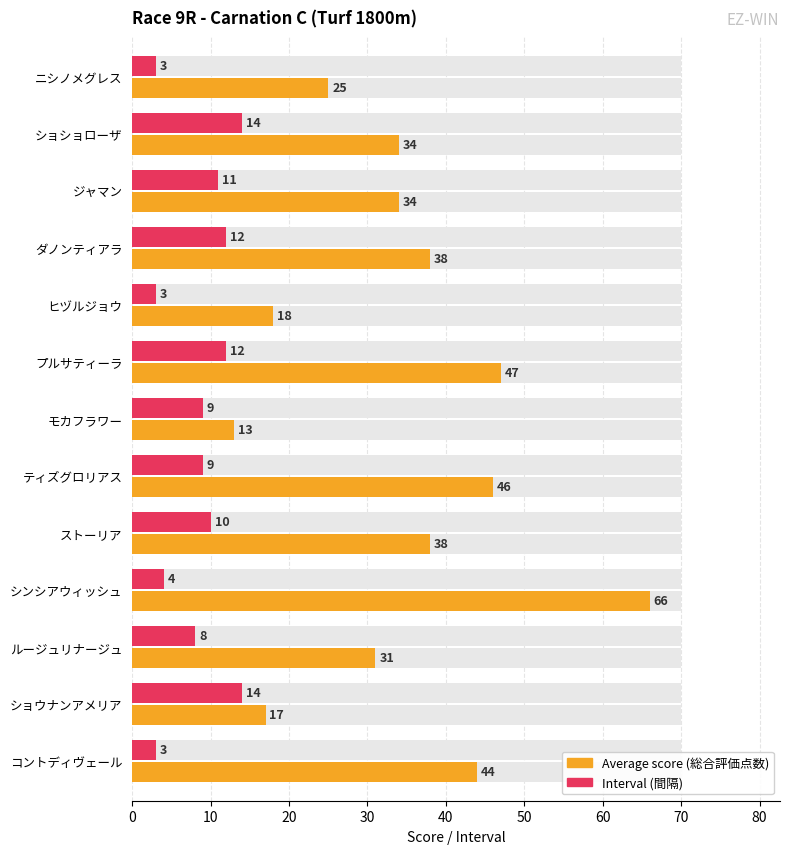

True or false: Interval (間隔) has a value of 5 at コントディヴェール.

False